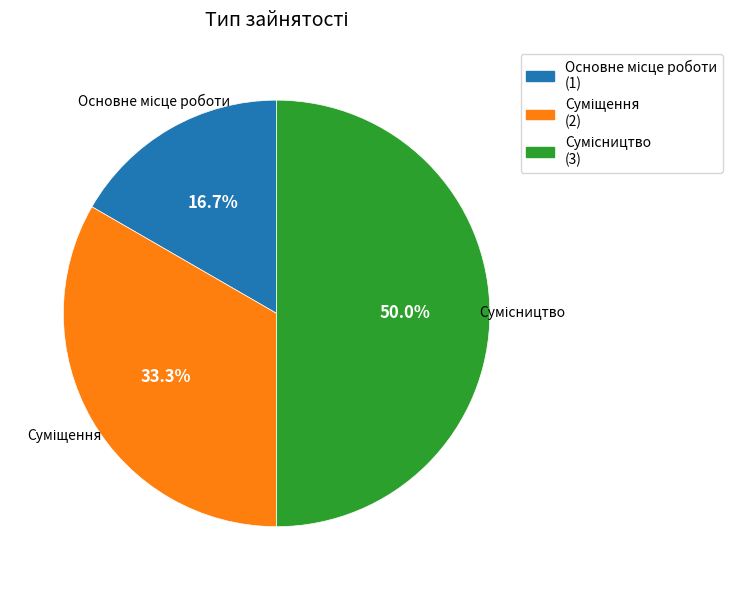

What is the ratio of the value at Сумісництво to the value at Основне місце роботи?

3.0